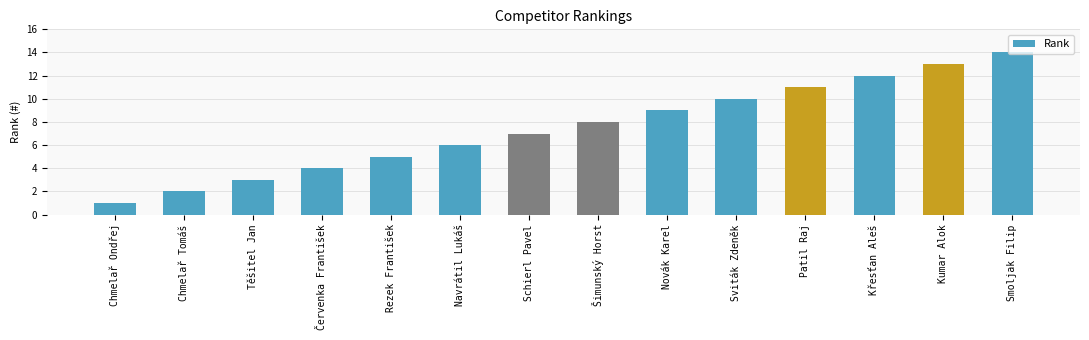

What is the label of the 9th bar from the left?

Novák Karel